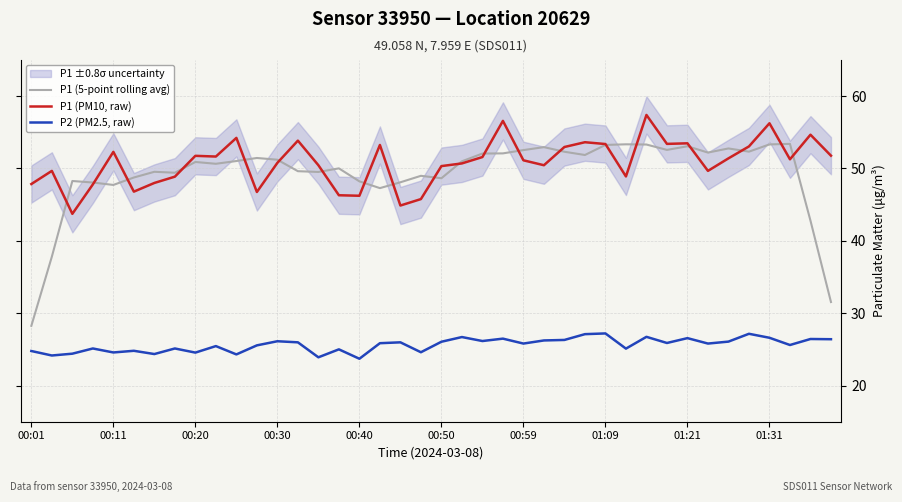

Does the chart display data point markers on the line(s)?

No